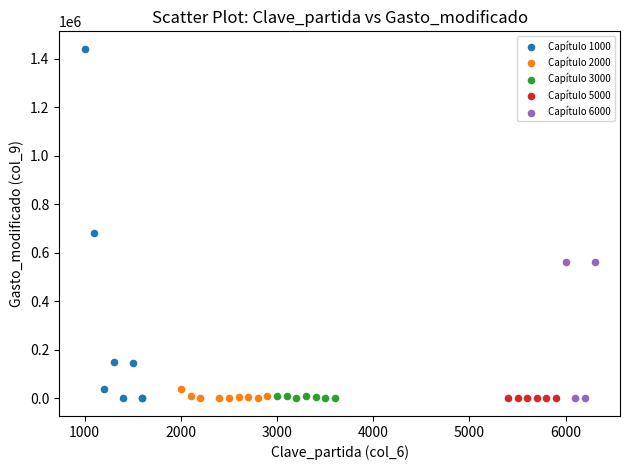

Which series has the largest Y range (max minus min)?

Capítulo 1000